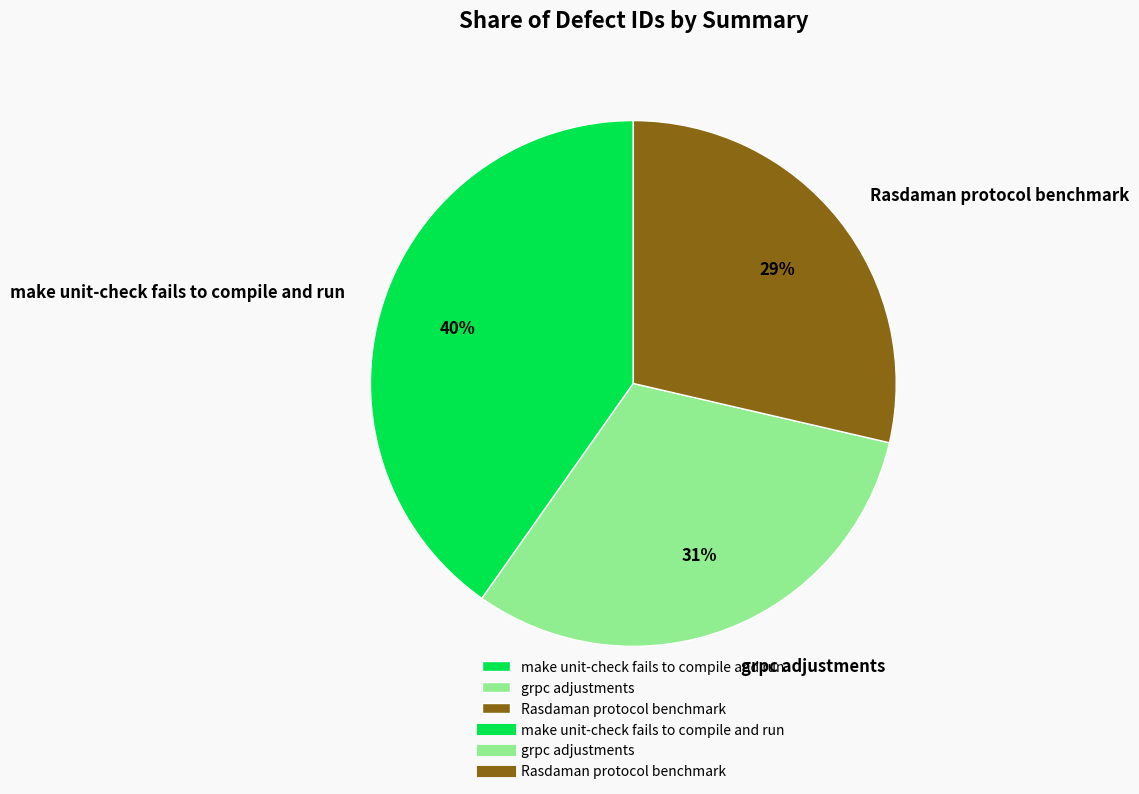

Which category has the biggest portion of the pie?

make unit-check fails to compile and run